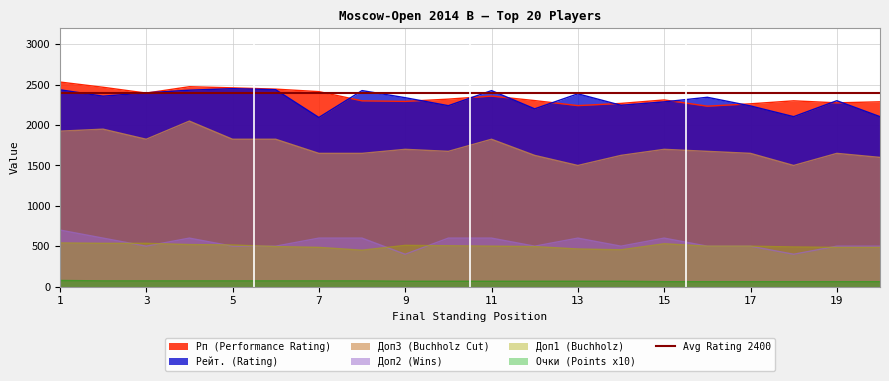

What is the sum of the Рейт. (Rating) values at 19 and 17?

4541